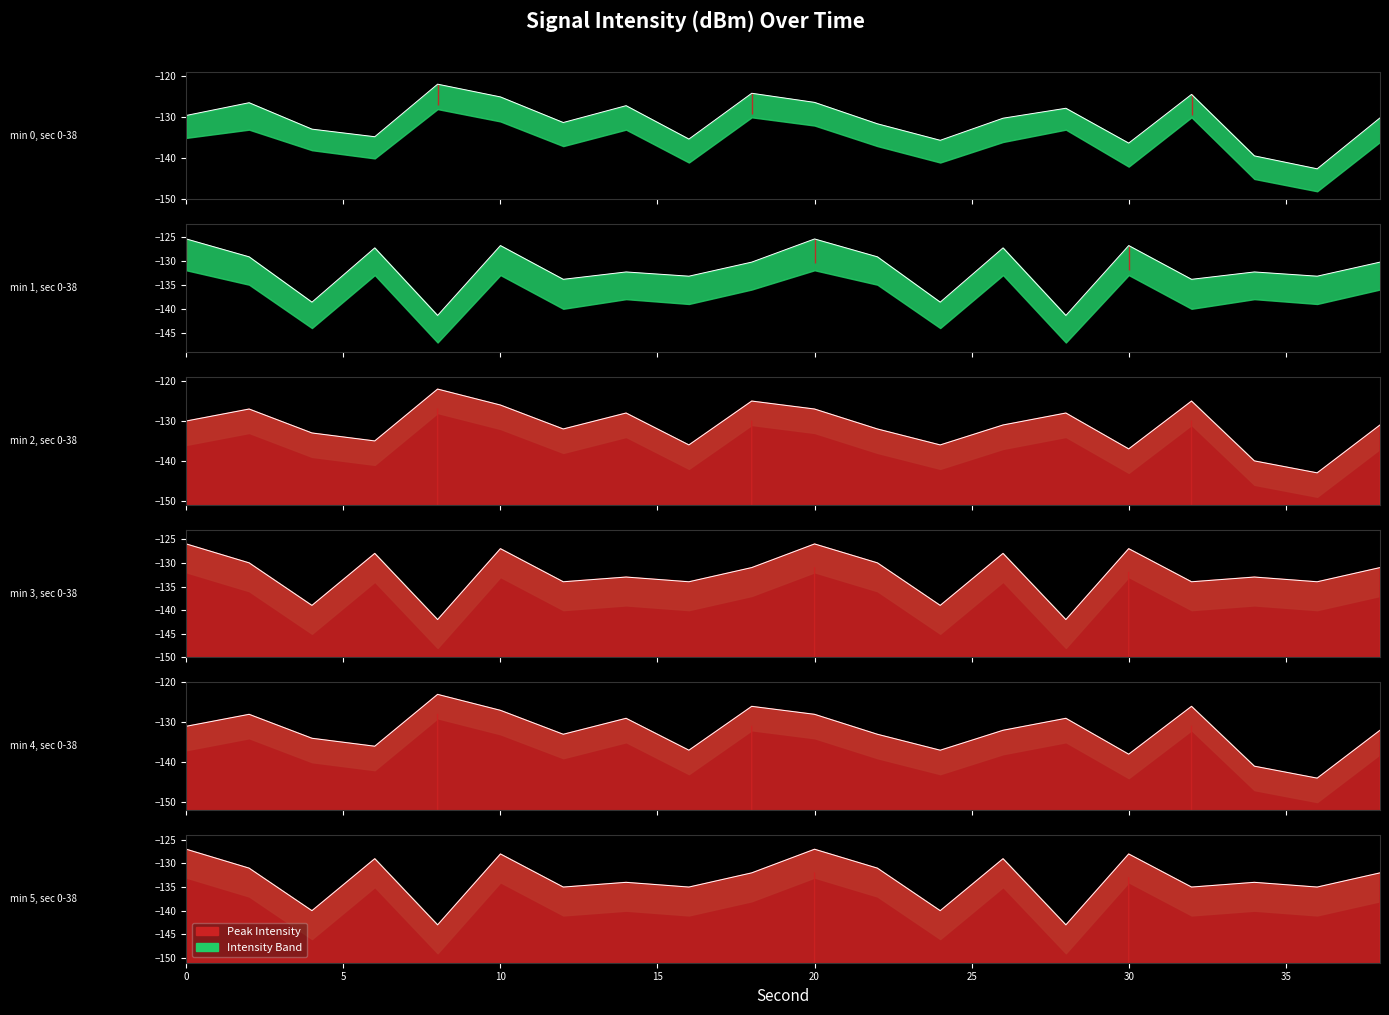

List the labels in order of value, largest first.

8, 18, 32, 10, 20, 2, 14, 28, 0, 38, 26, 12, 22, 4, 6, 16, 24, 30, 34, 36